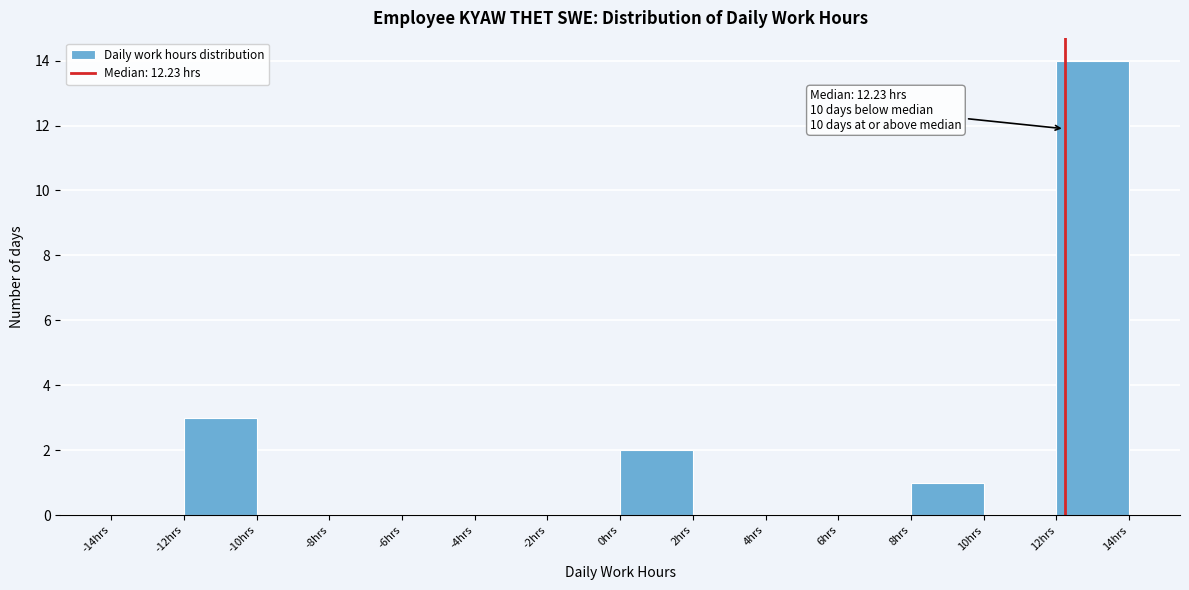

Over which range of the x-axis is the bar tallest?

12 to 14